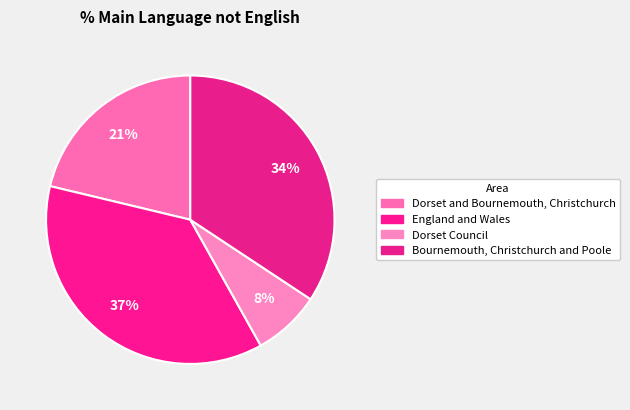

Combined, what portion of the pie is England and Wales and Dorset Council?

44.4%